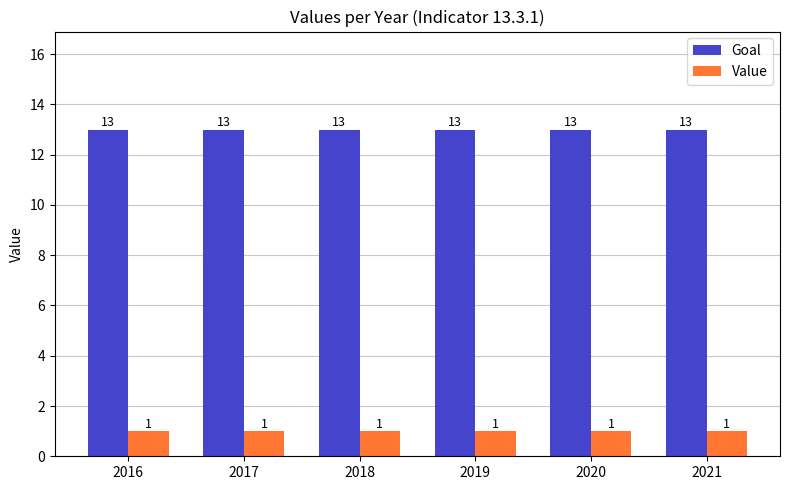

The value of Value at 2018 is 1. True or false?

True